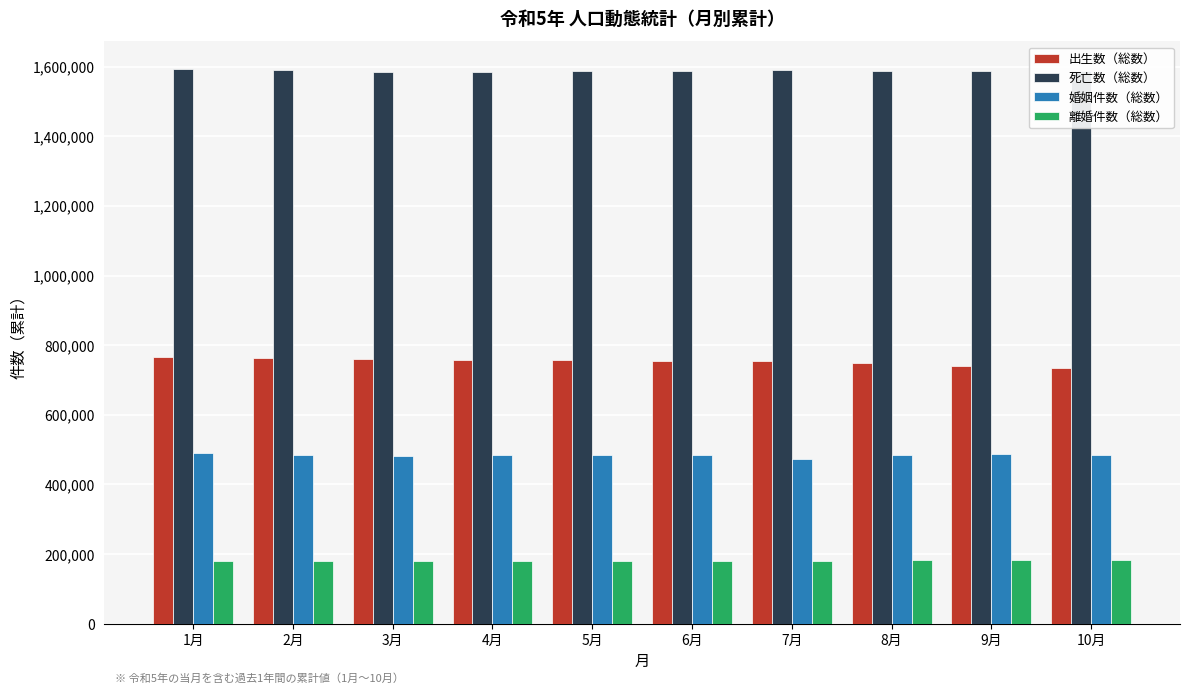

What is the maximum value shown in the chart?

1592935